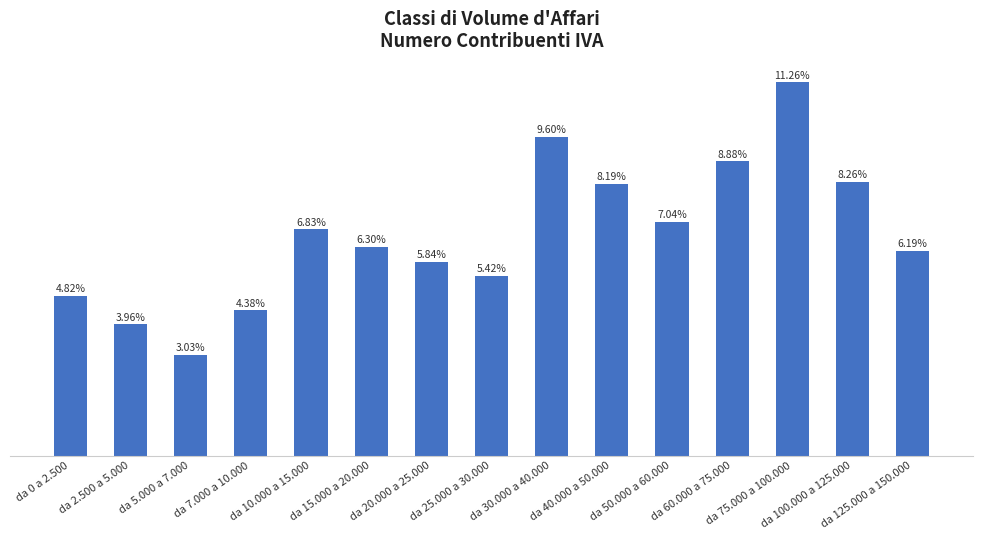

What is the change in value from da 0 a 2.500 to da 60.000 a 75.000?

+4.1